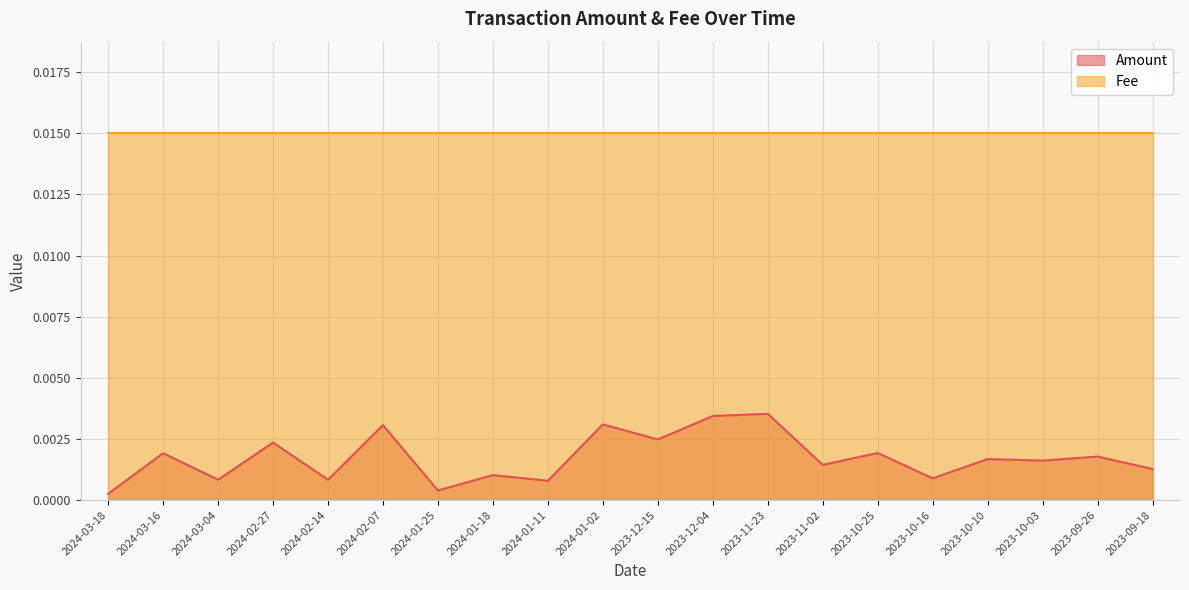

Between 2024-03-04 and 2024-01-11, which is larger?

2024-03-04